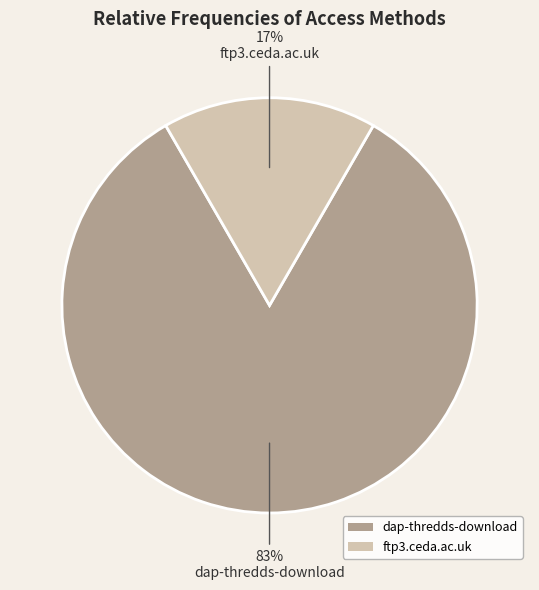

True or false: dap-thredds-download accounts for 83% of the total.

True